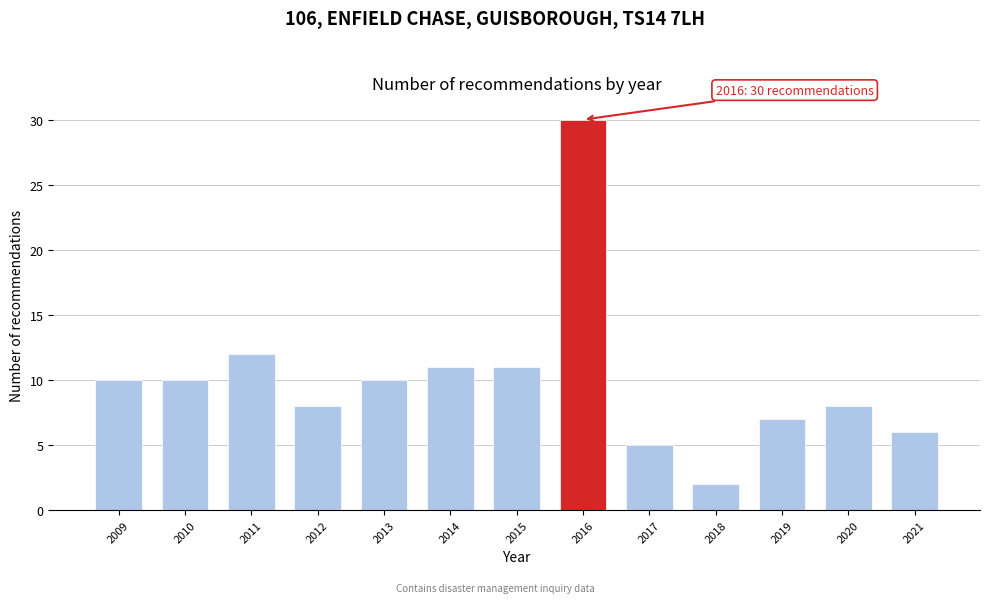

Reading left to right, list all the values displayed in this chart.

10	10	12	8	10	11	11	30	5	2	7	8	6